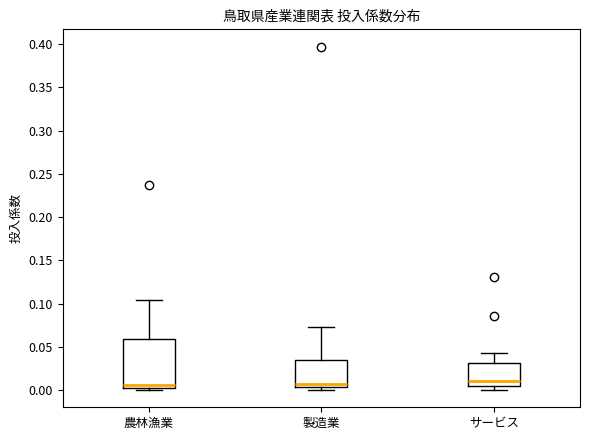

Where does the median line of the box for サービス sit on the y-axis? The values are not printed on the chart, so give them approximately, as read against the axis.

0.010